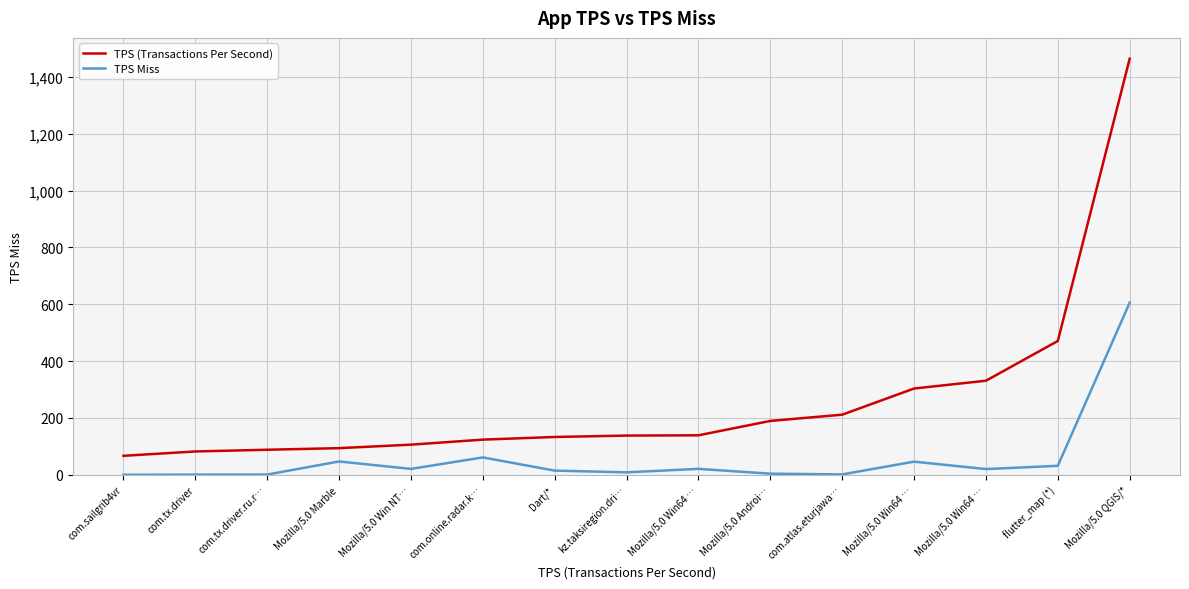

Does the chart have visible grid lines?

Yes